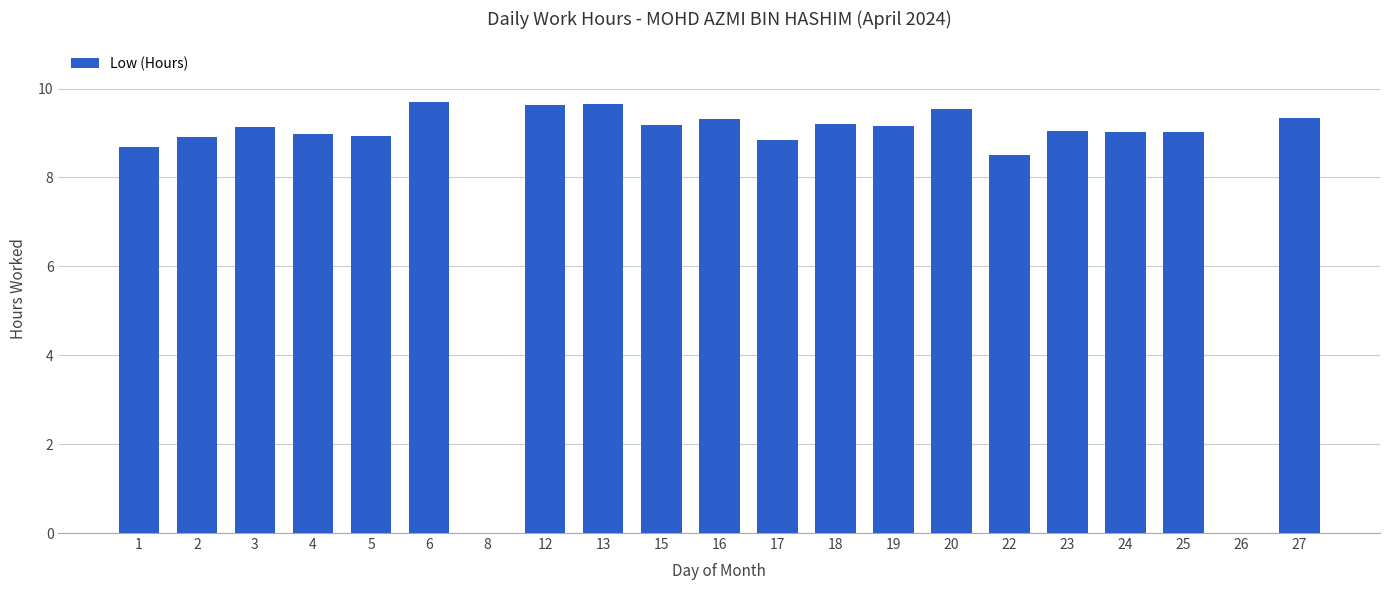

True or false: the data shows 9.3 at 27.

True